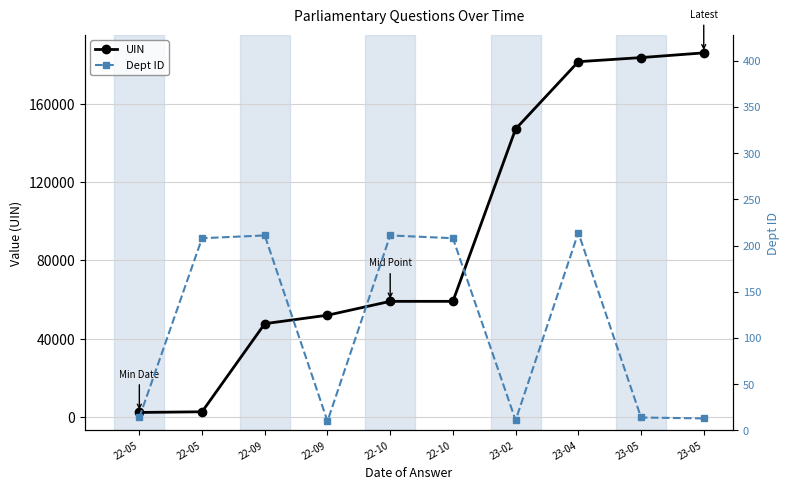

Rank the series by their maximum value, from highest to lowest.

UIN, Dept ID